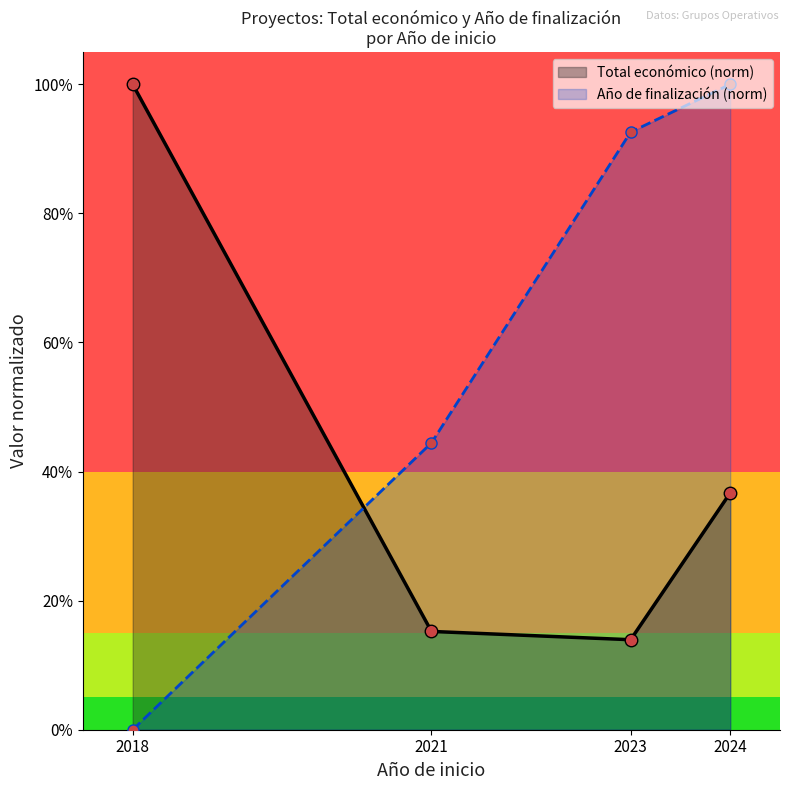

At which label does Año de finalización (norm) reach its peak?

2024